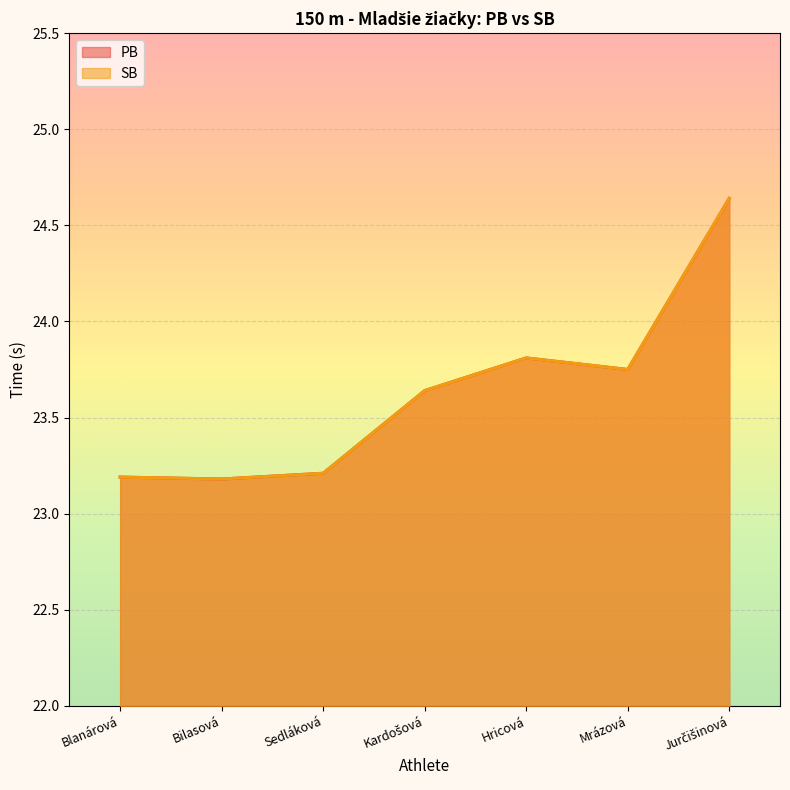

The PB series shows 35.1 at Jurčišinová. True or false?

False